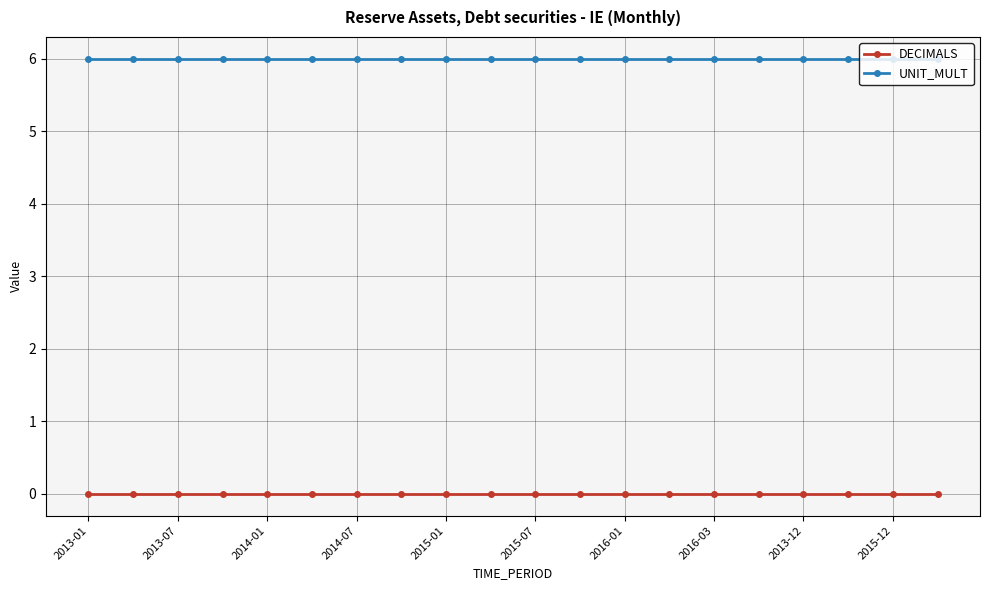

At how many categories does at least one series exceed 3?

20